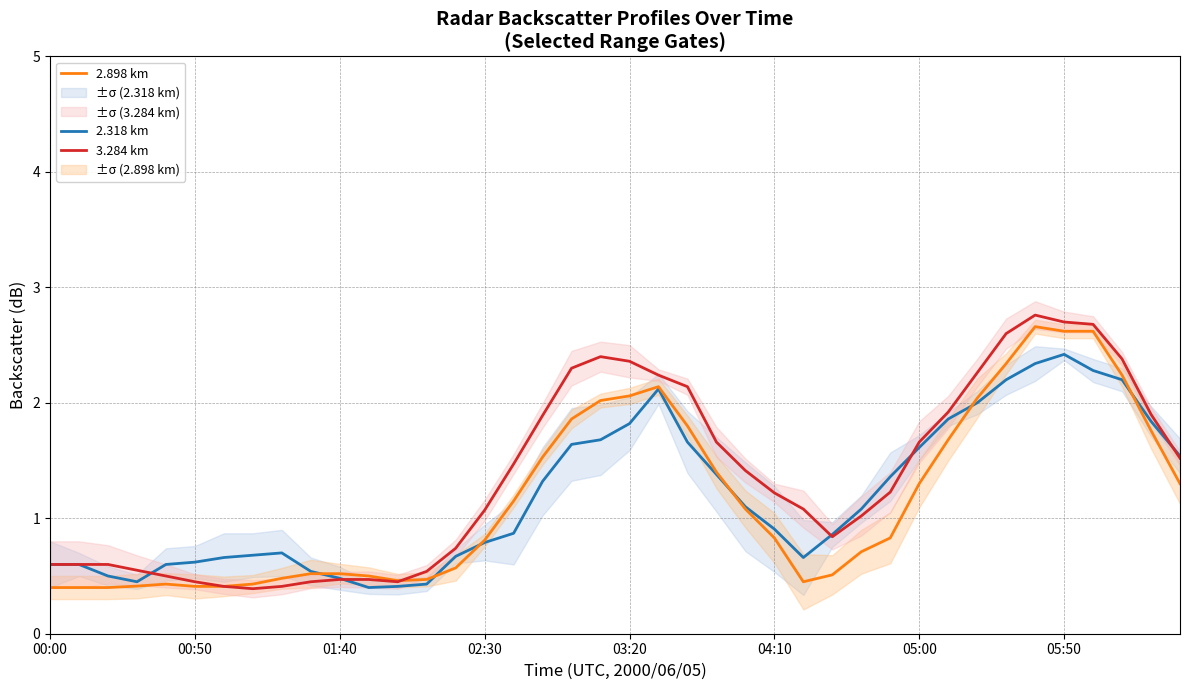

What is the minimum value for 2.318 km?

0.4